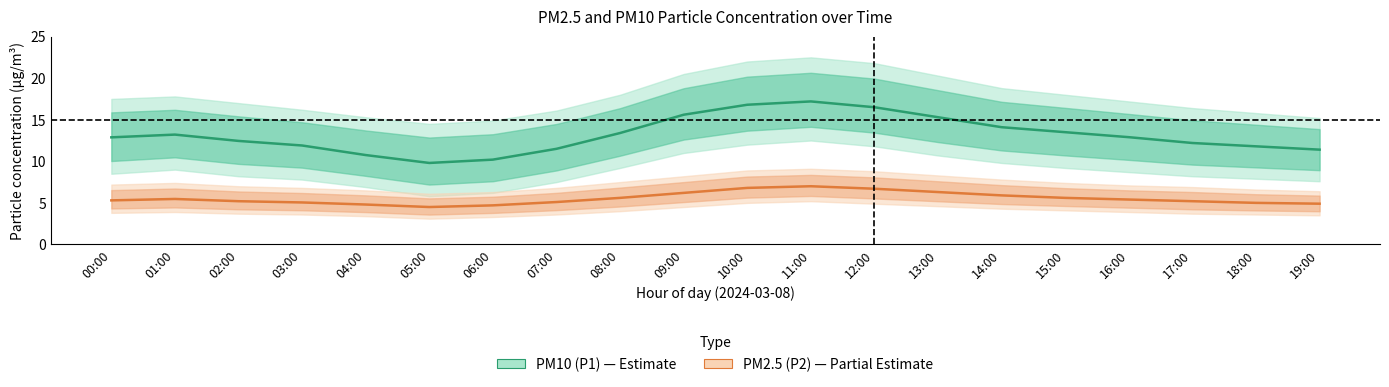

What is the average value of the PM2.5 (P2) series?

5.5